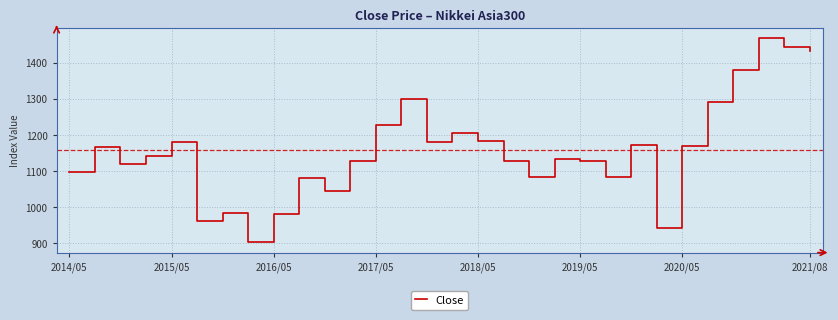

What is the minimum value shown in the chart?

902.7